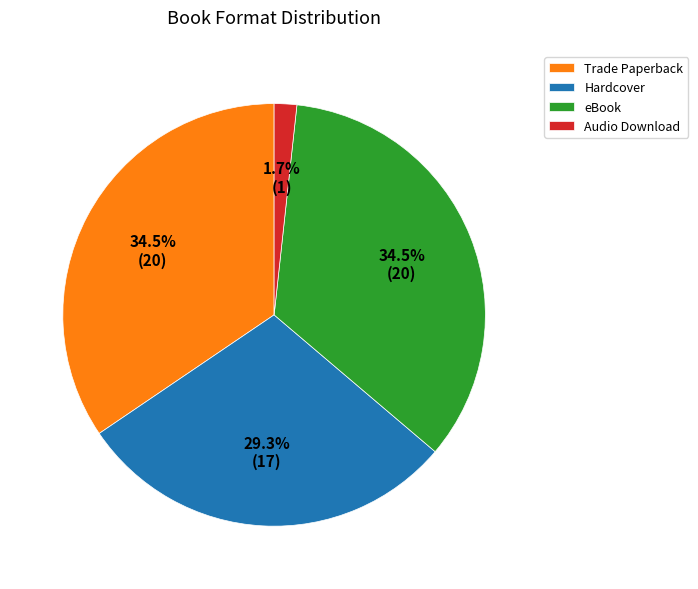

How many segments does this pie chart have?

4